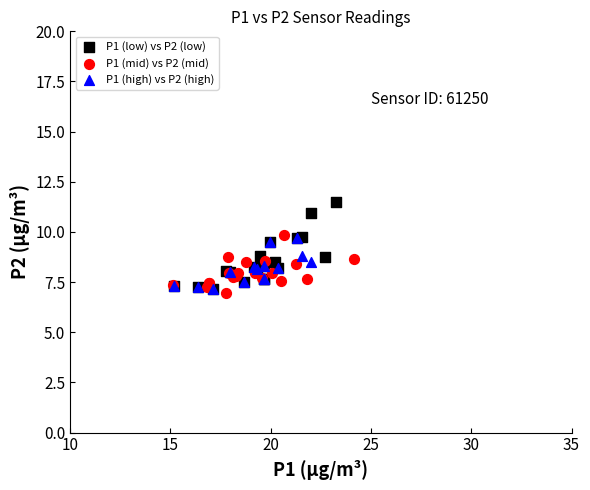

Which series reaches the maximum Y coordinate?

P1 (low) vs P2 (low)